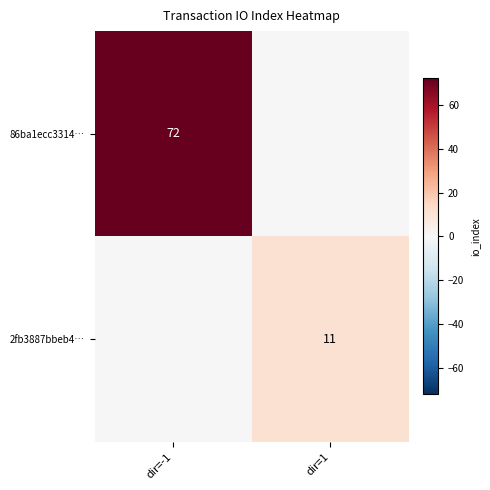

True or false: 86ba1ecc3314… has a value of 106 at dir=-1.

False